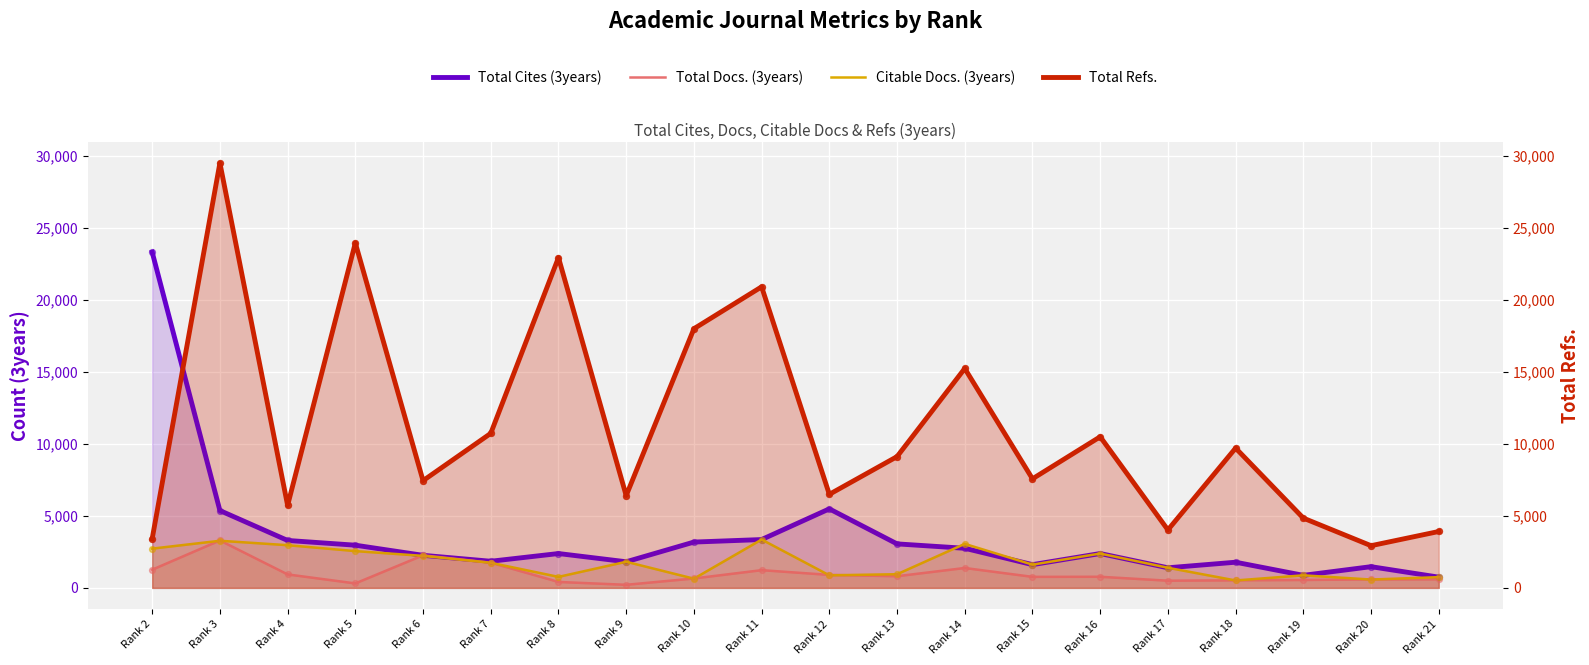

At how many categories does at least one series exceed 26744?

1